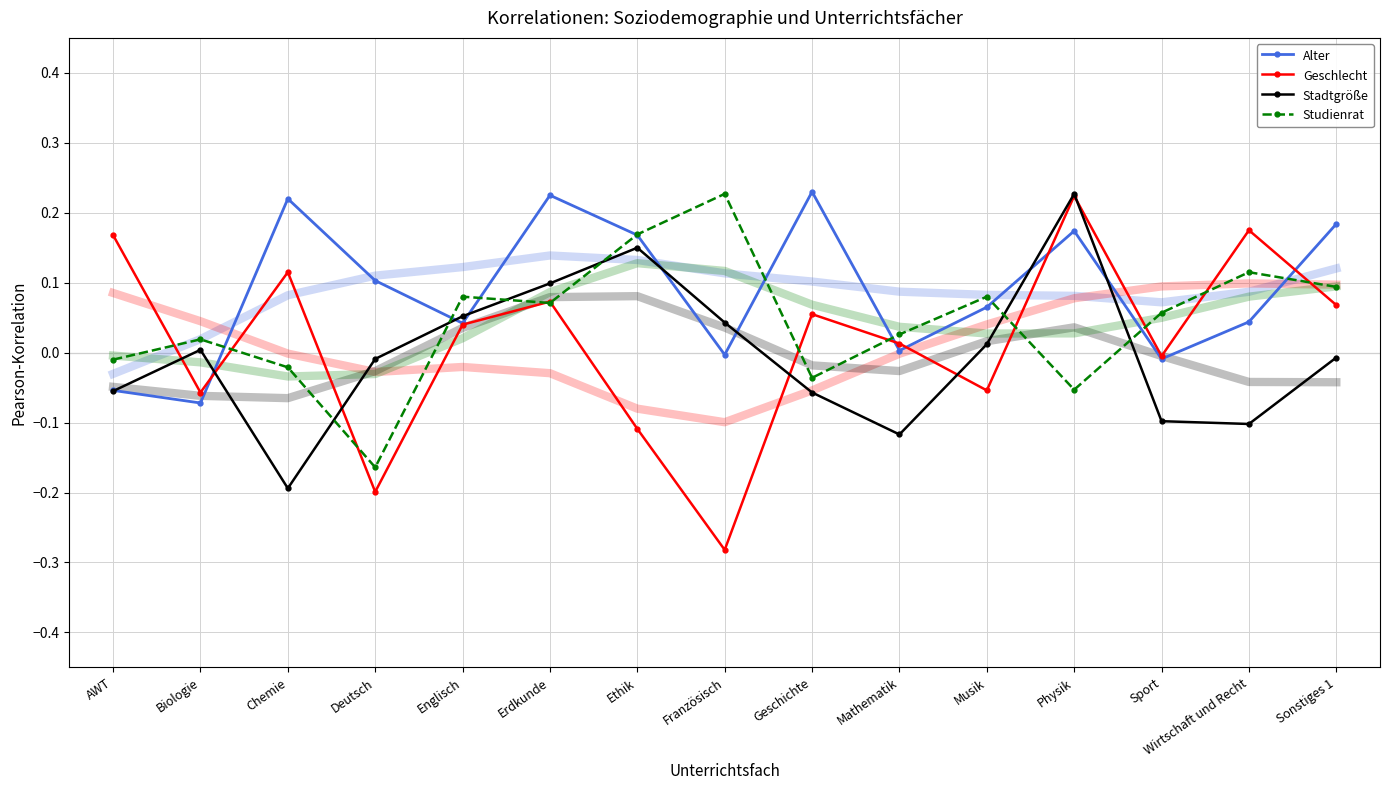

What is the difference between the Stadtgröße values at Englisch and Sport?

0.1